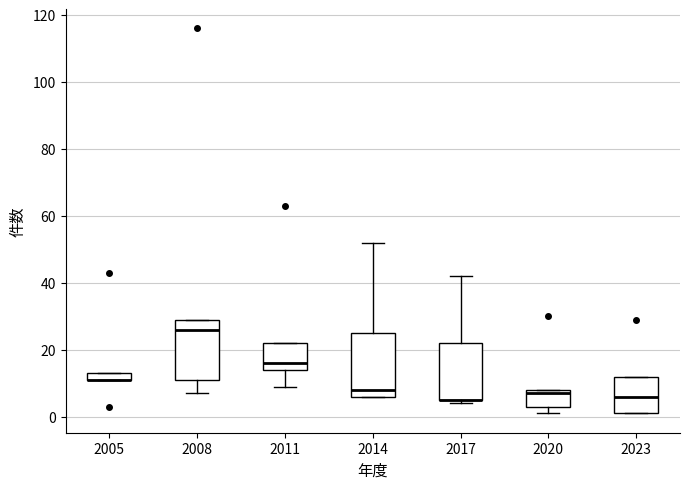

Where does the lower whisker of the box at x = 2011 end on the y-axis? The values are not printed on the chart, so give them approximately, as read against the axis.

10